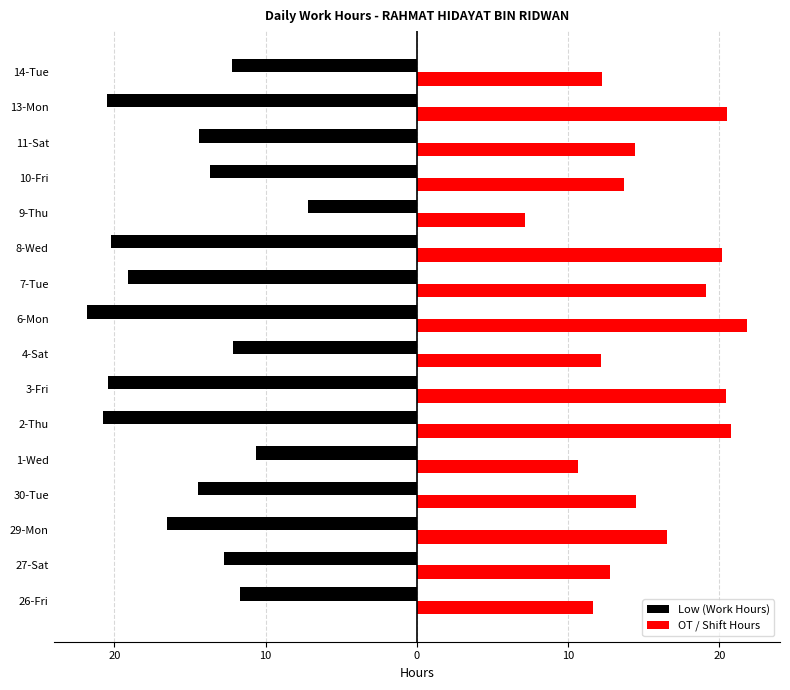

What are all the series names shown in the legend?

Low (Work Hours), OT / Shift Hours